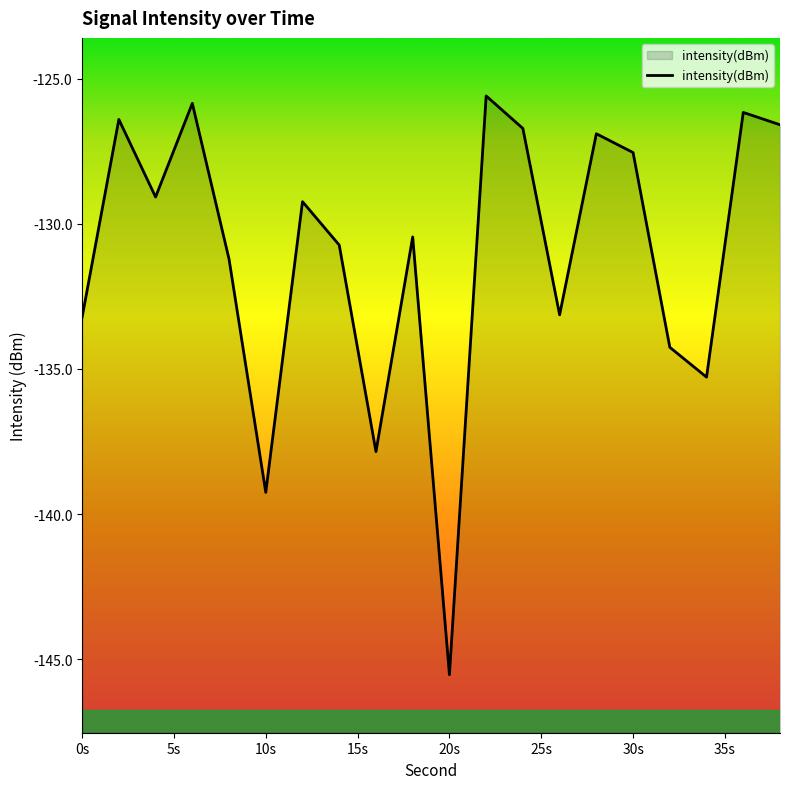

Which category has the highest value across all series?

22